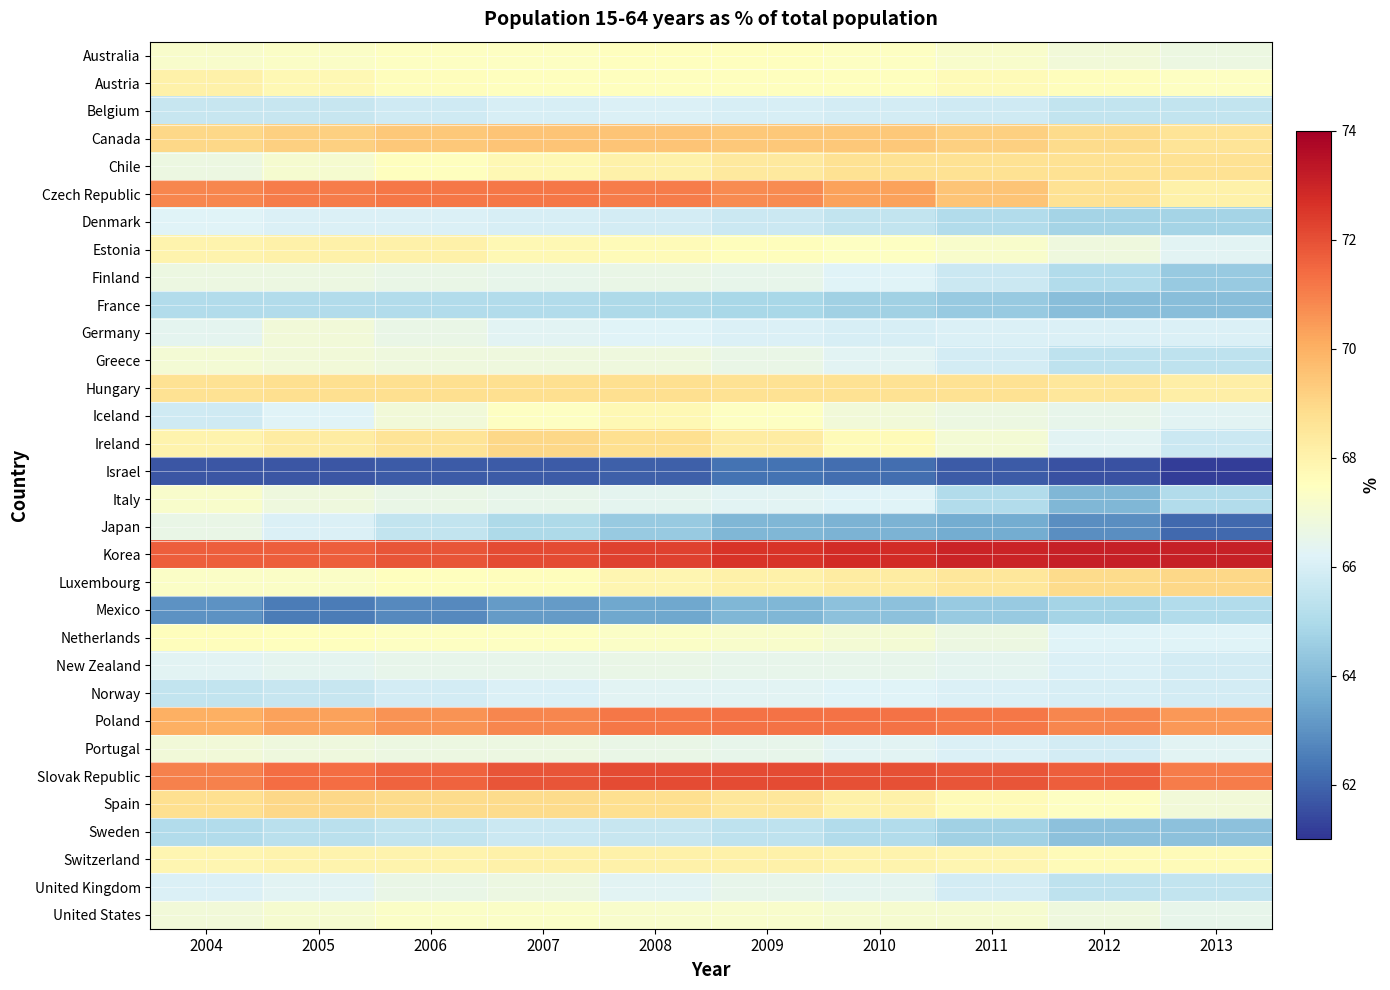

What is the total value across all series at 2004?

2149.0